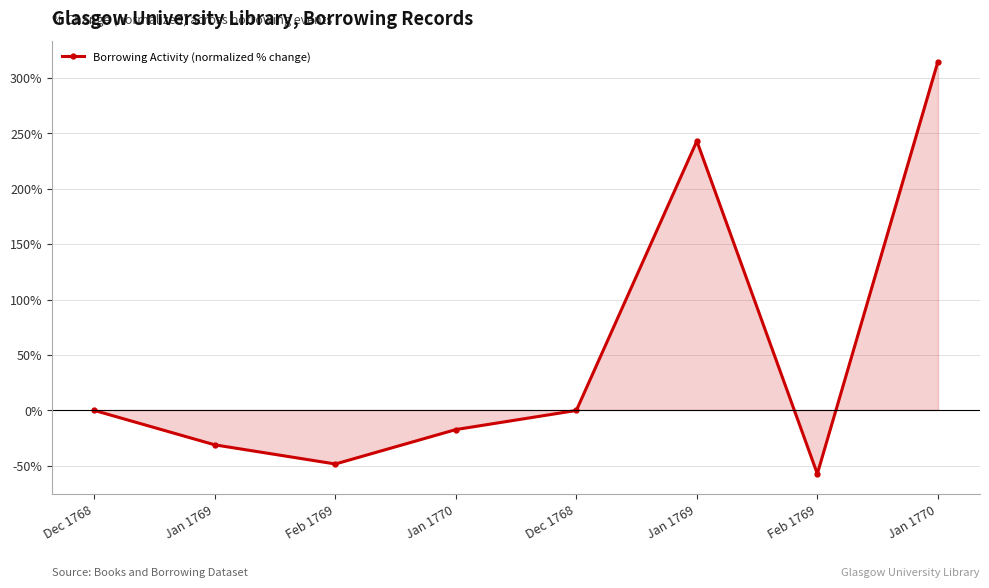

Reading left to right, what are all the values shown in this chart?

Dec 1768=0.0	Jan 1769=-31.0	Feb 1769=-48.3	Jan 1770=-17.2	Dec 1768=0.0	Jan 1769=242.9	Feb 1769=-57.1	Jan 1770=314.3